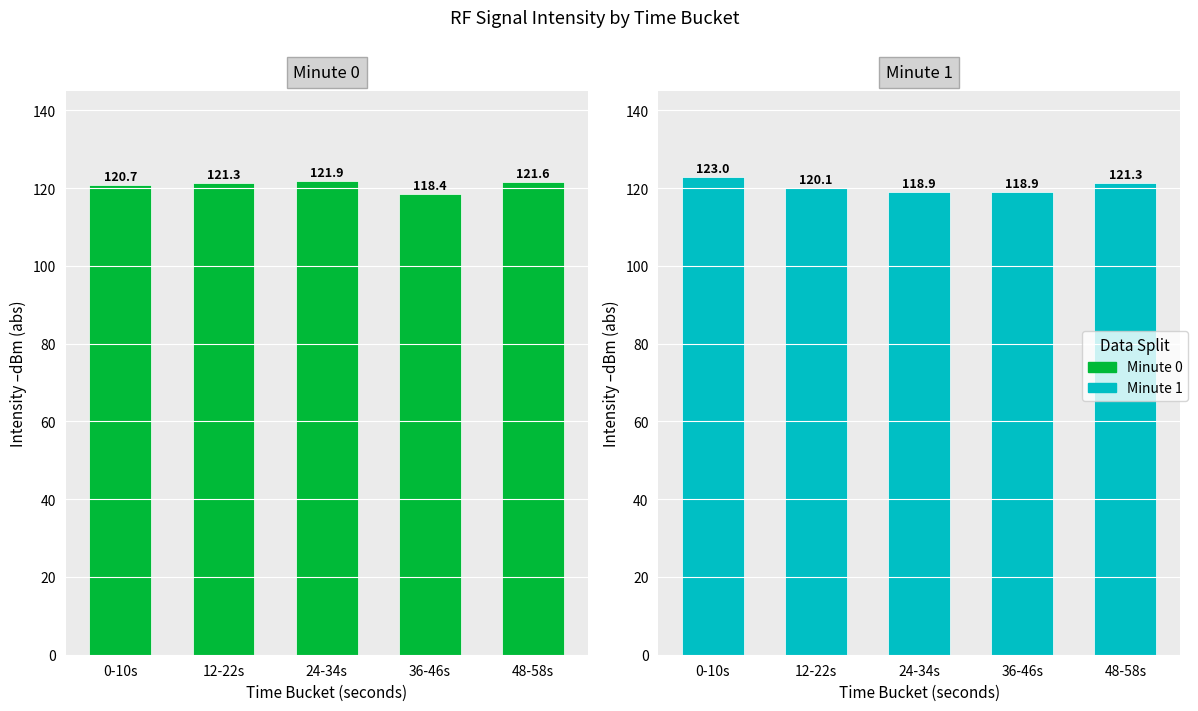

What is the label of the 1st bar from the right?

48-58s